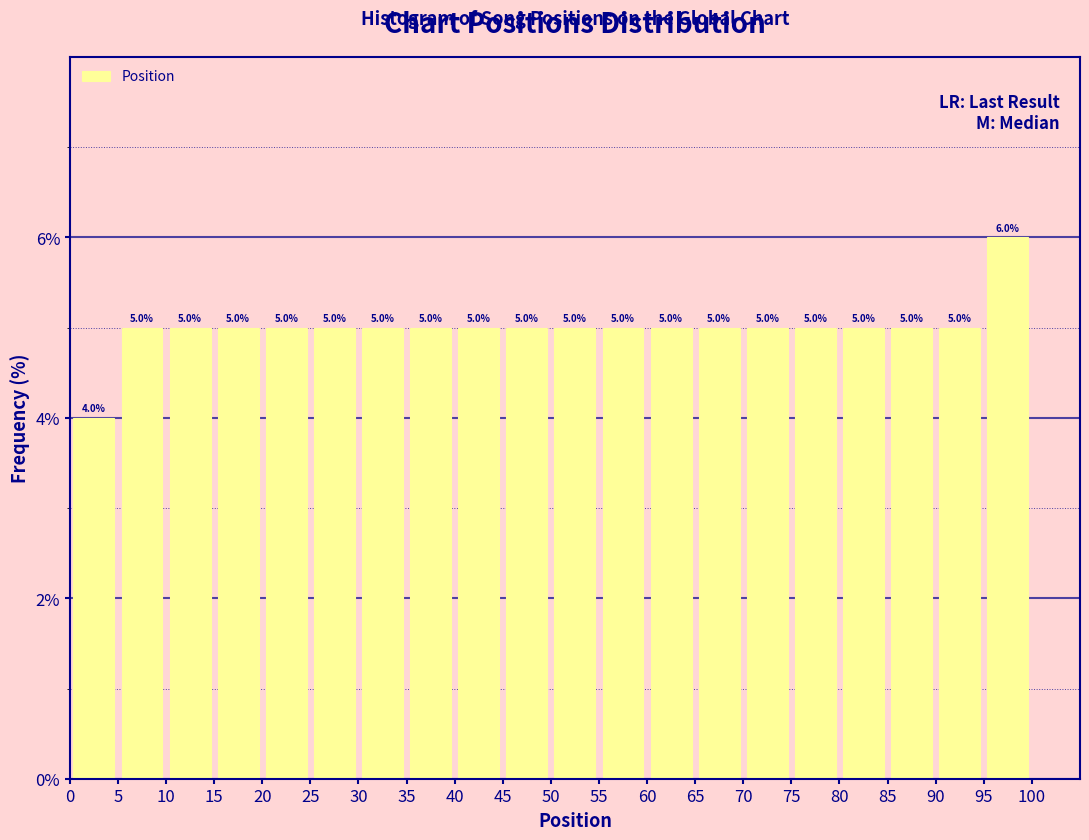

Reading left to right, list every bar in this chart as the range it spans on the x-axis followed by its height.

0 to 5: 4.0
5 to 10: 5.0
10 to 15: 5.0
15 to 20: 5.0
20 to 25: 5.0
25 to 30: 5.0
30 to 35: 5.0
35 to 40: 5.0
40 to 45: 5.0
45 to 50: 5.0
50 to 55: 5.0
55 to 60: 5.0
60 to 65: 5.0
65 to 70: 5.0
70 to 75: 5.0
75 to 80: 5.0
80 to 85: 5.0
85 to 90: 5.0
90 to 95: 5.0
95 to 100: 6.0